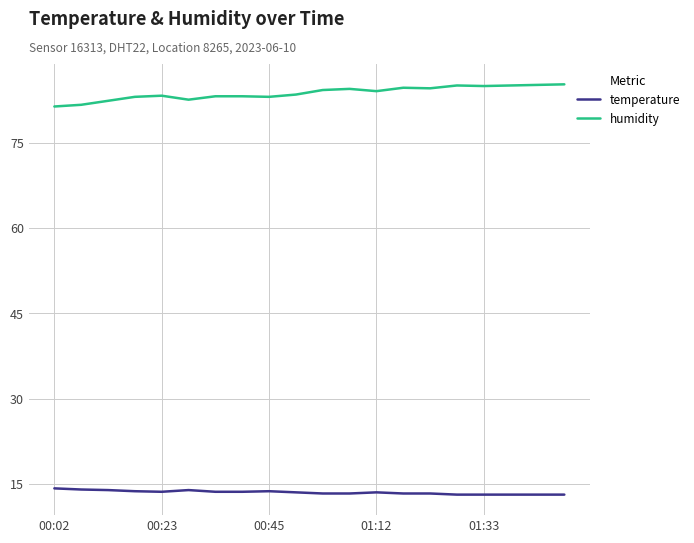

True or false: temperature and humidity cross at least once.

False